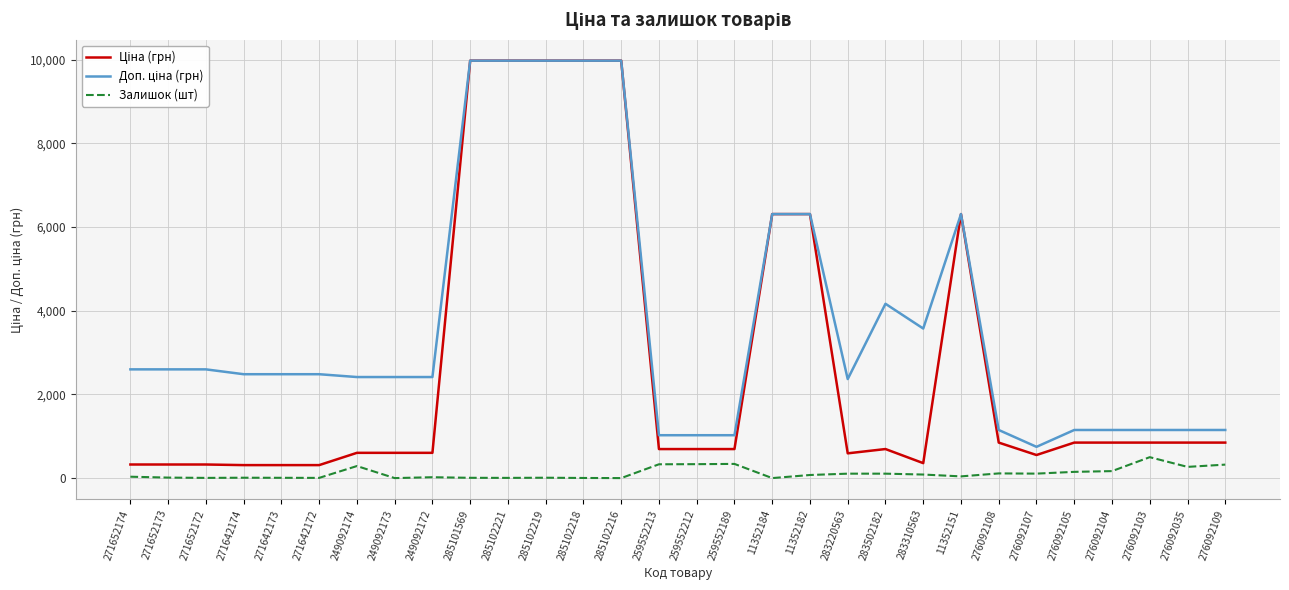

What is the maximum value shown in the chart?

9975.0